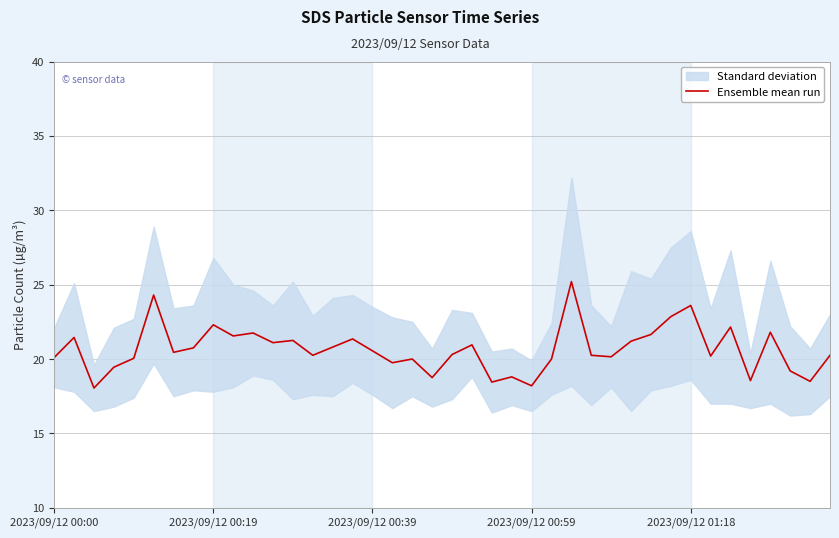

At which label does the data first exceed 20?

2023/09/12 00:00